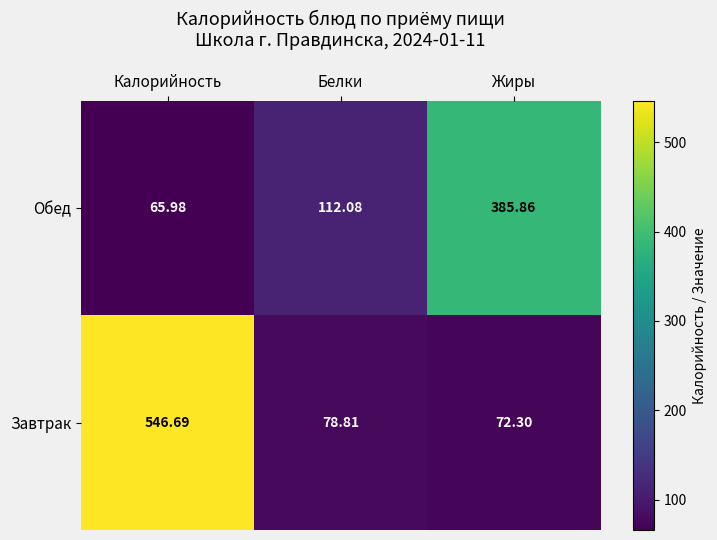

At which label is Обед closest to 225?

Белки